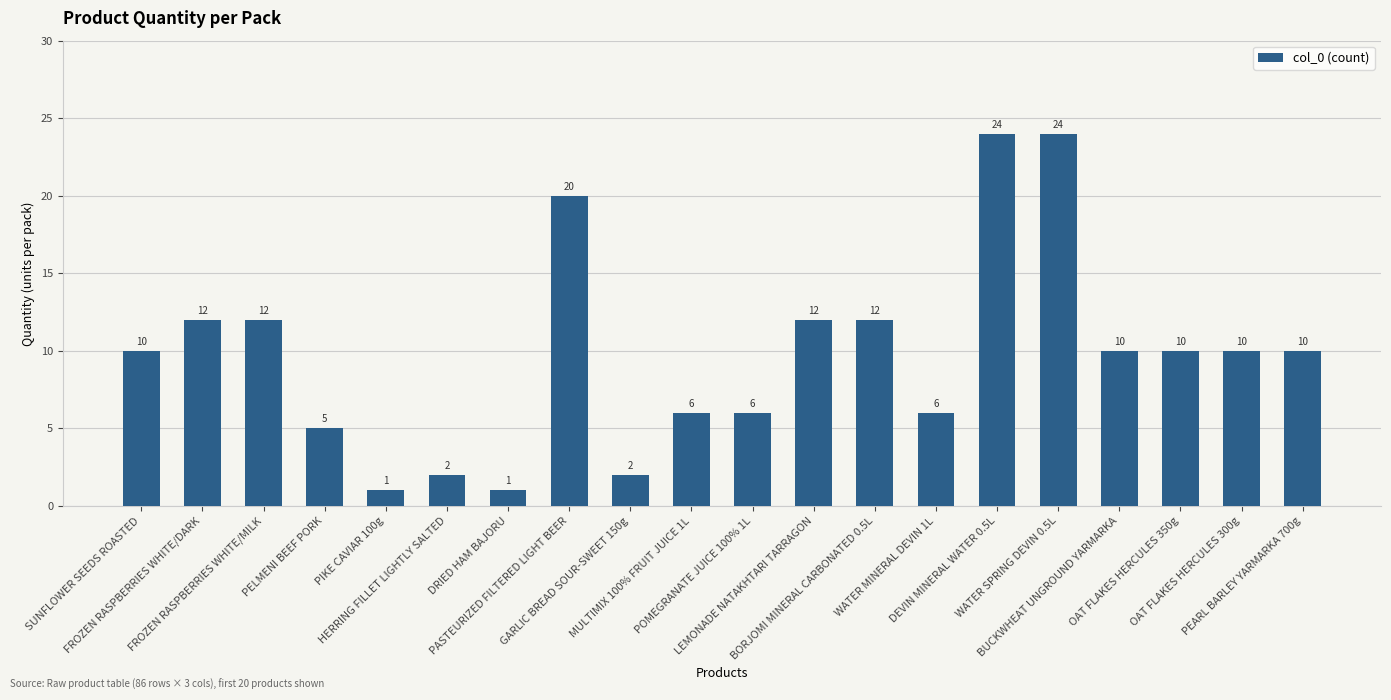

What is the sum of all values?

195